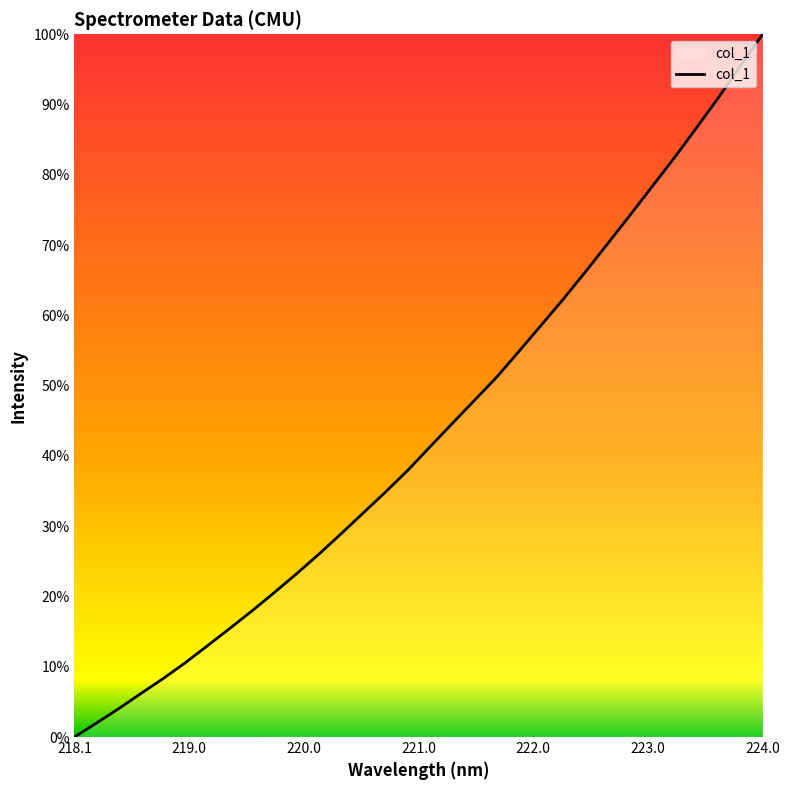

What is the maximum value shown in the chart?

100.0